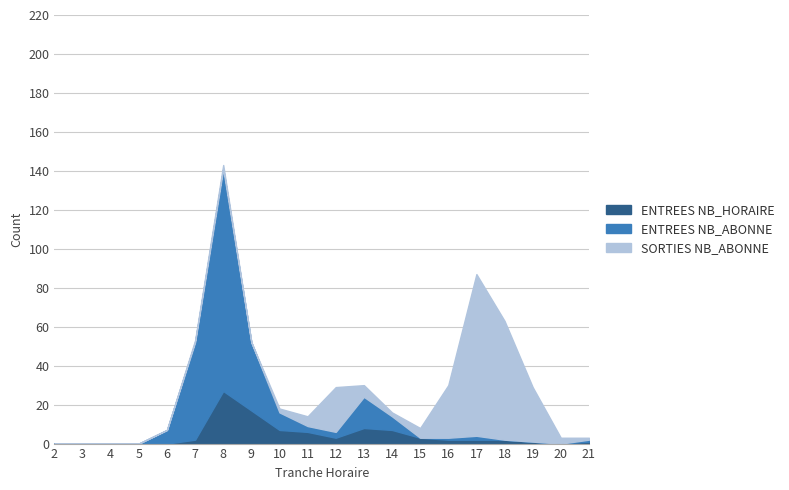

Does the chart display data point markers on the line(s)?

No